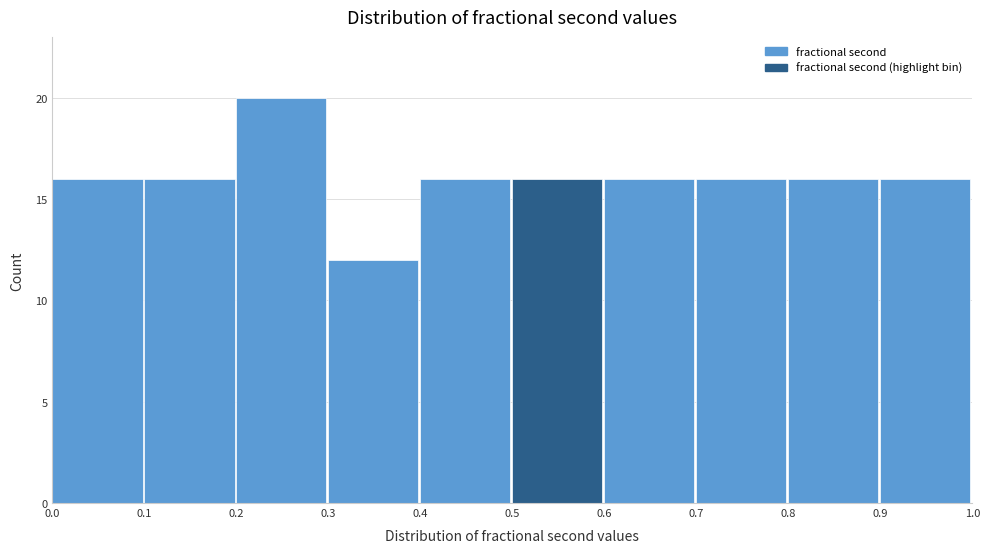

Over which range of the x-axis is the bar tallest?

0.2 to 0.3